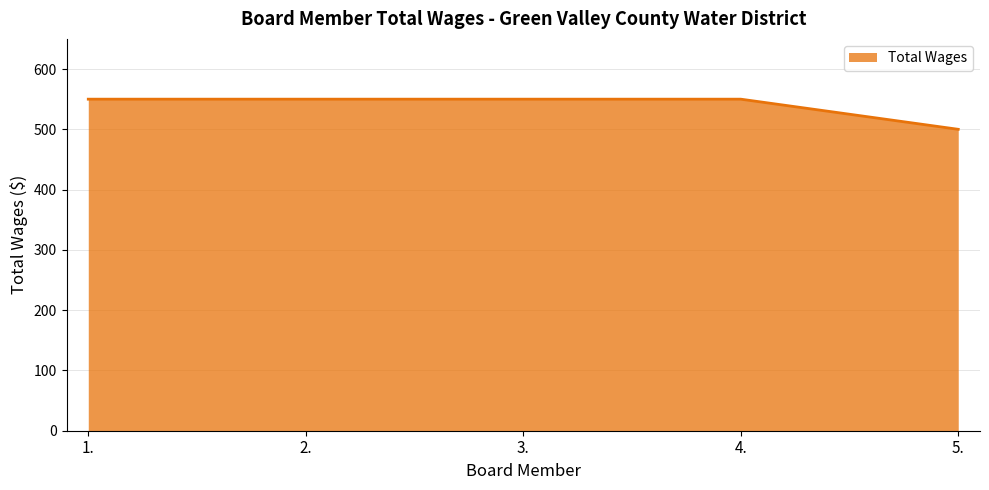

What is the average value?

540